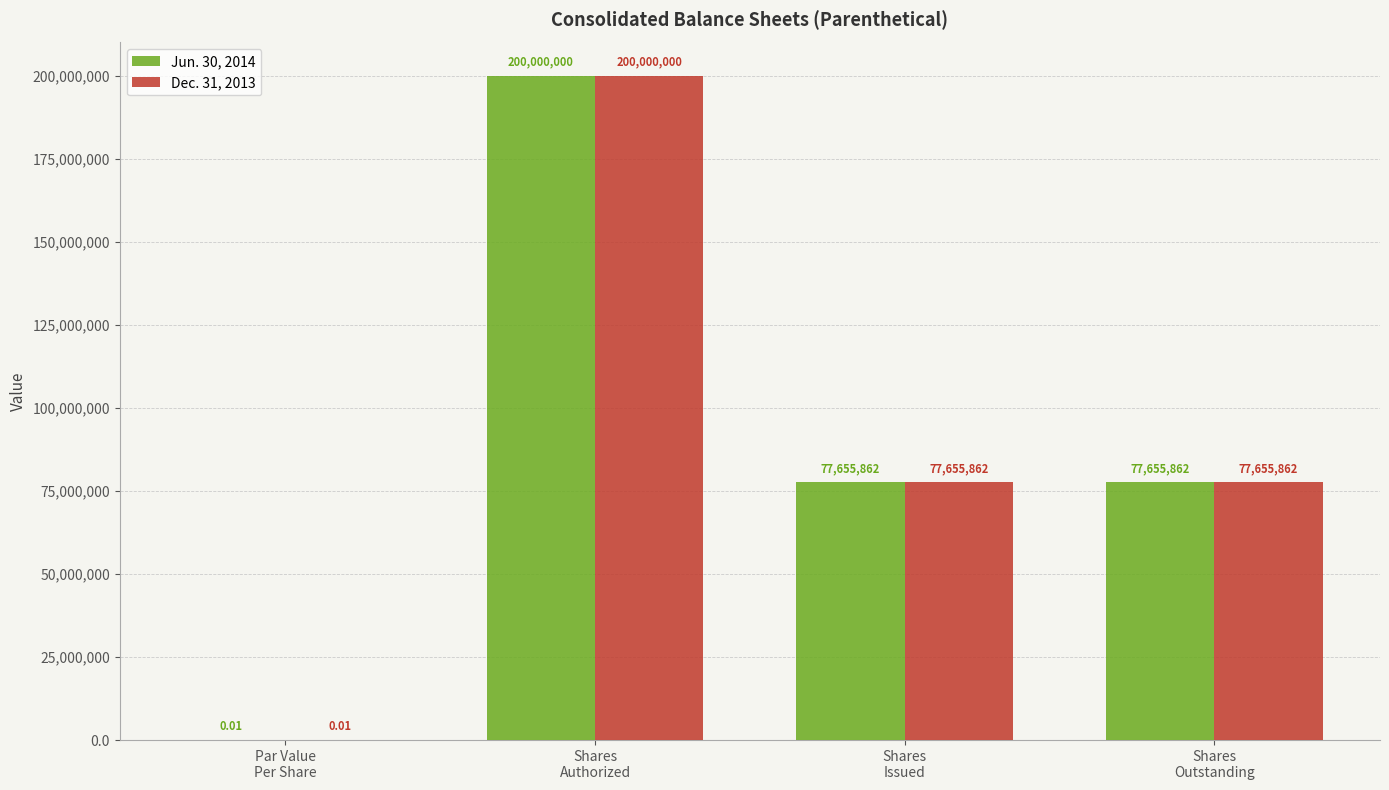

What is the sum of all Dec. 31, 2013 values?

355311724.0